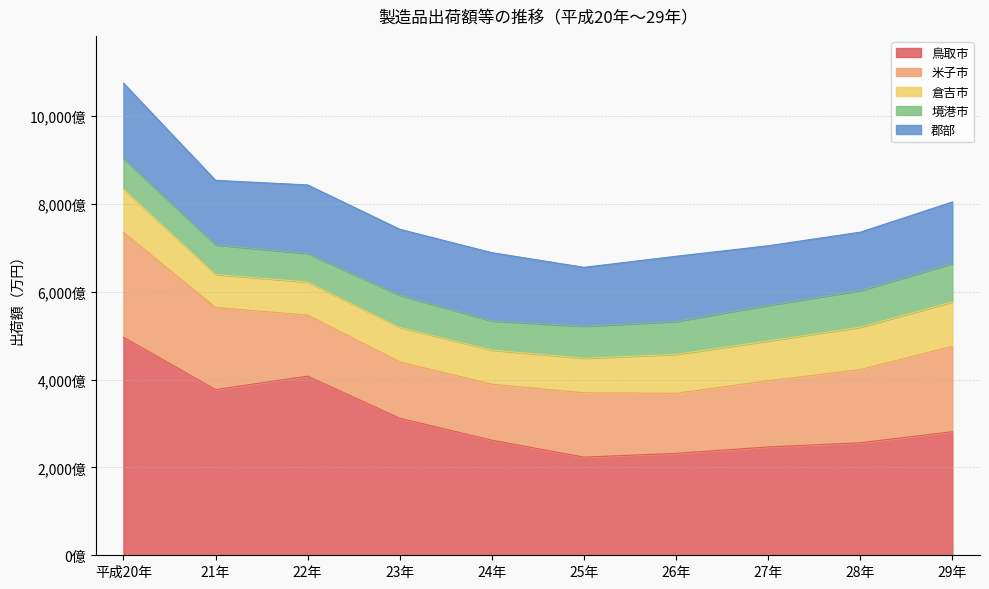

True or false: 米子市 and 倉吉市 intersect in this chart.

False